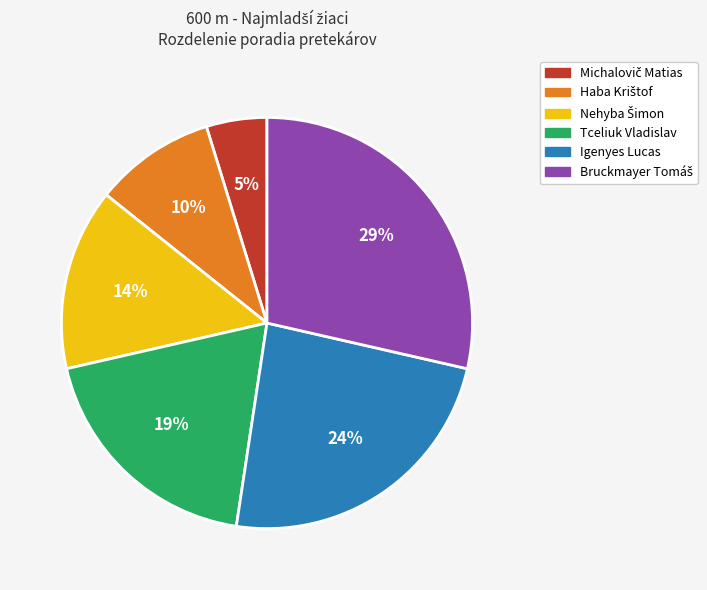

What percentage is the Tceliuk Vladislav slice, to the nearest percent?

19%